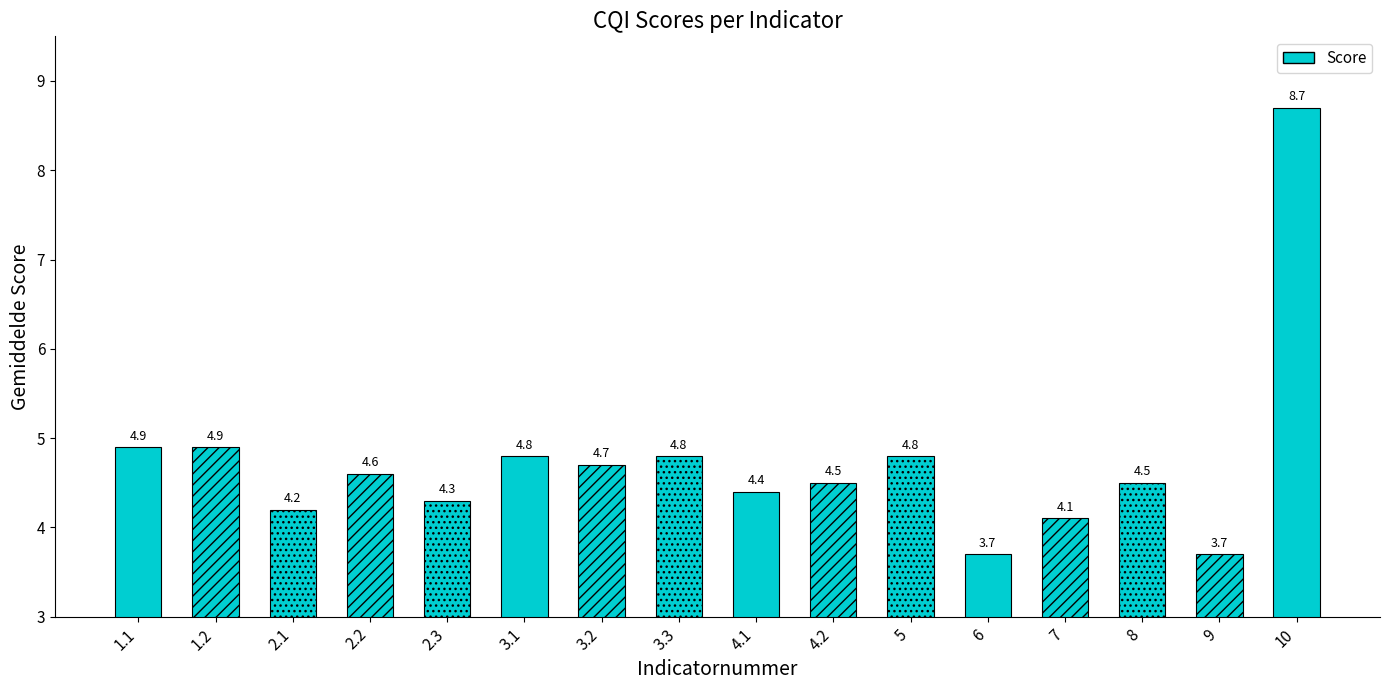

What position from the left is 2.3?

5